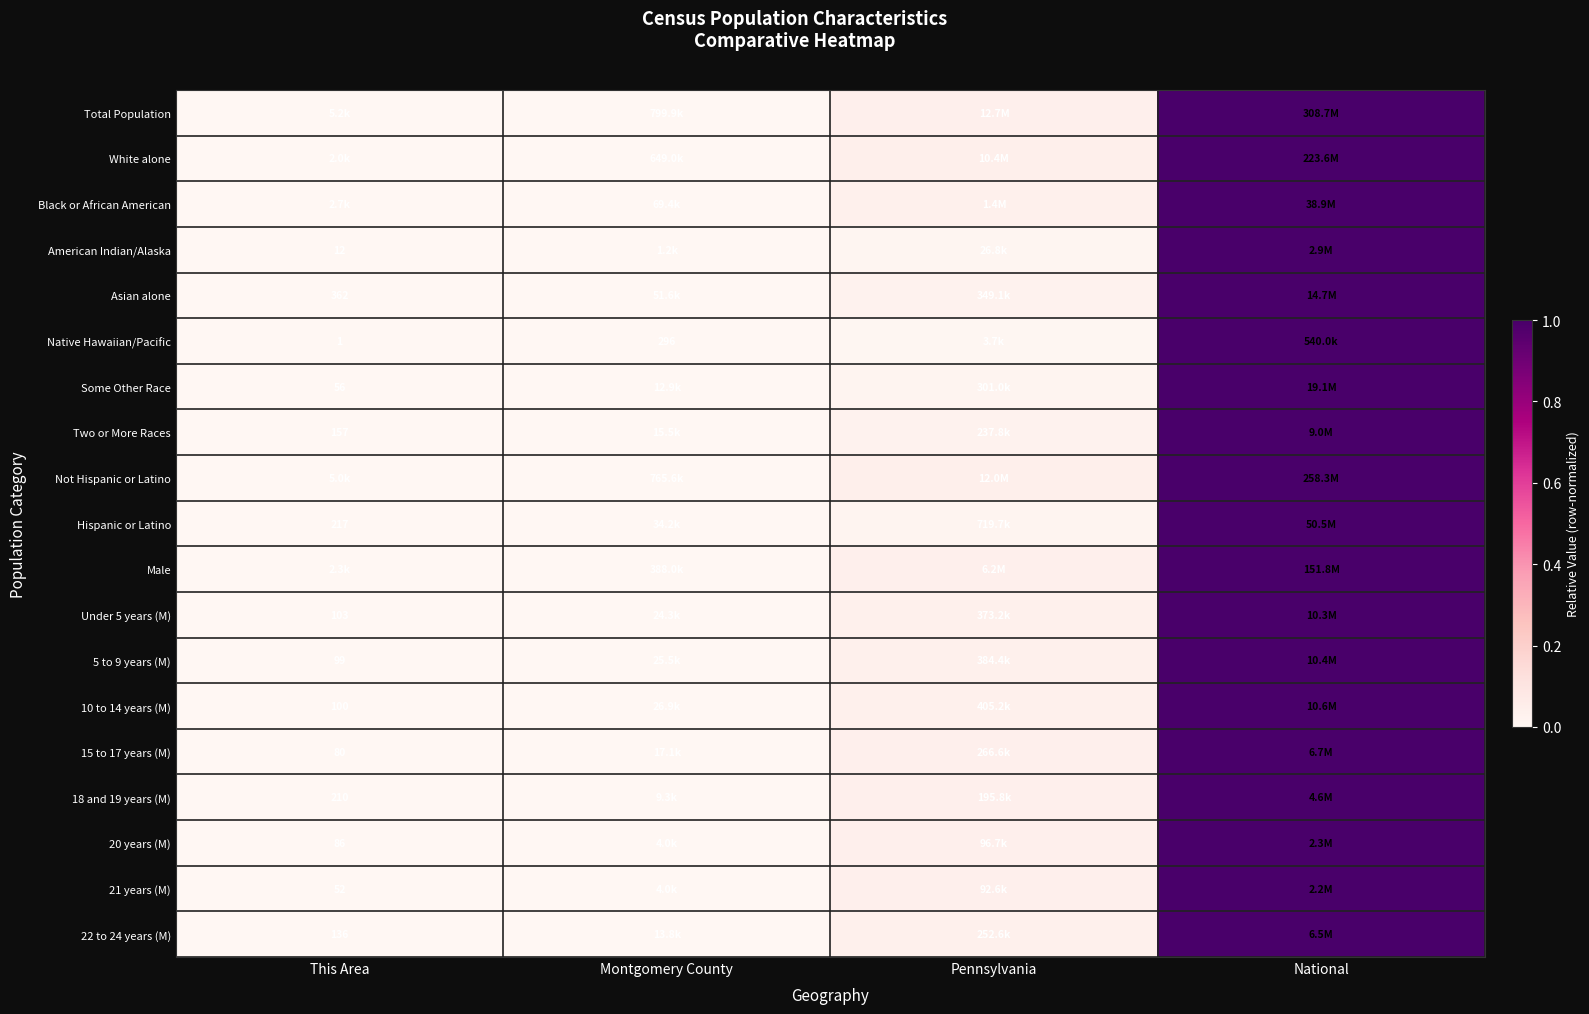

Is it true that 21 years (M) equals 1.5 at National?

False